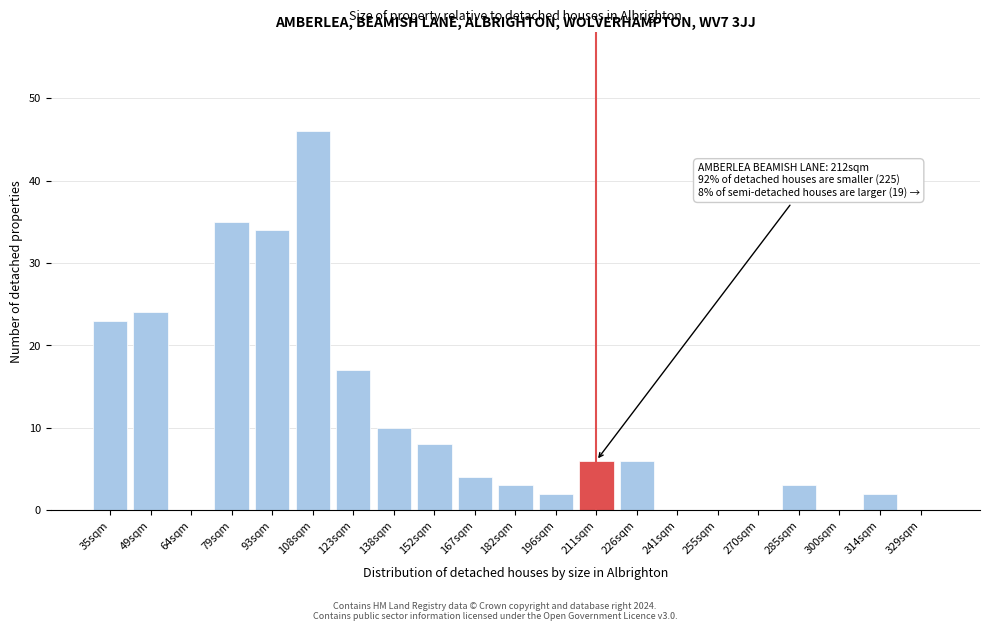

Reading right to left, list all the values displayed in this chart.

329sqm=0	314sqm=2	300sqm=0	285sqm=3	270sqm=0	255sqm=0	241sqm=0	226sqm=6	211sqm=6	196sqm=2	182sqm=3	167sqm=4	152sqm=8	138sqm=10	123sqm=17	108sqm=46	93sqm=34	79sqm=35	64sqm=0	49sqm=24	35sqm=23